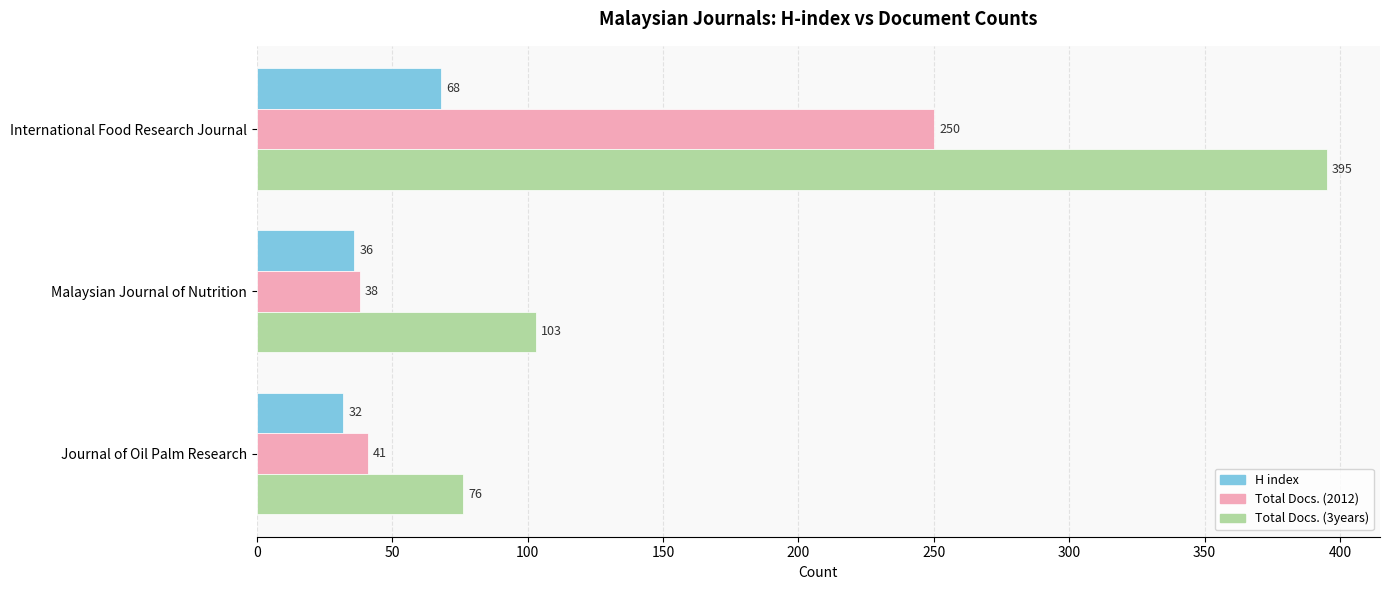

List the labels in order of H index value, smallest first.

Journal of Oil Palm Research, Malaysian Journal of Nutrition, International Food Research Journal